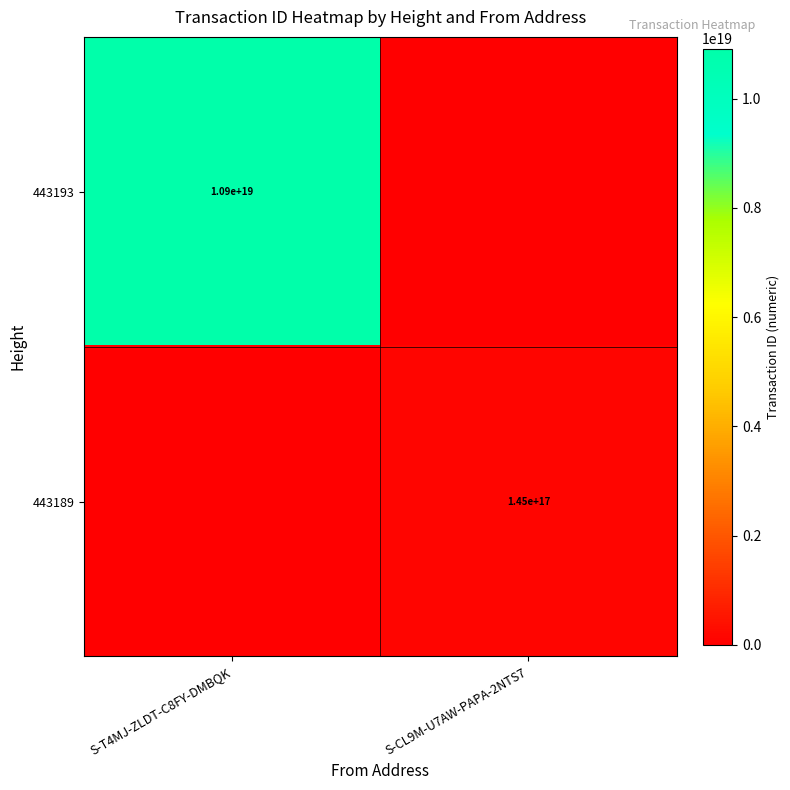

Is it true that 443193 equals 5656670807645613056 at S-T4MJ-ZLDT-C8FY-DMBQK?

False